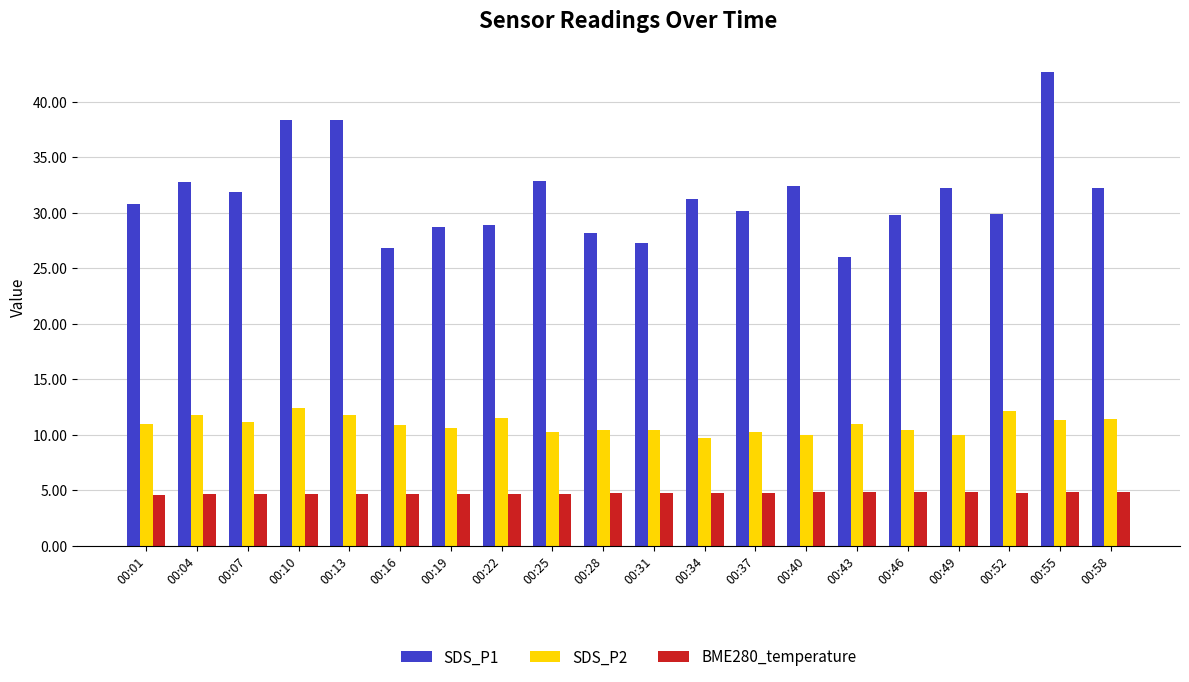

What are all the series names shown in the legend?

SDS_P1, SDS_P2, BME280_temperature